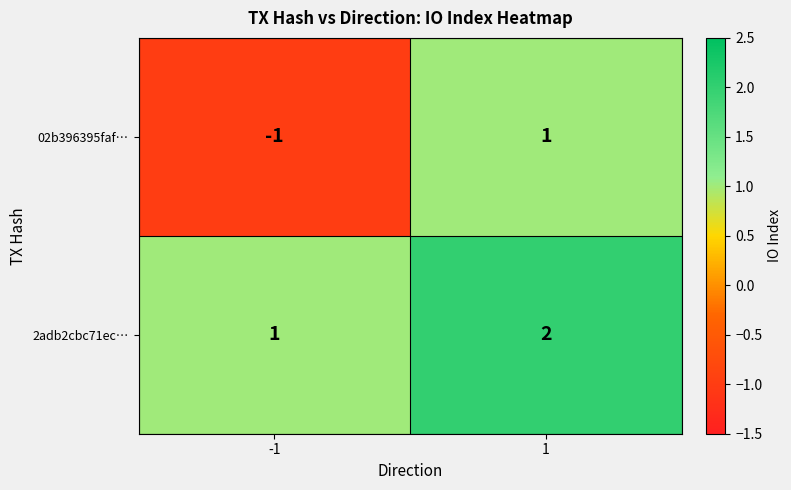

What is the sum of all 2adb2cbc71ec… values?

3